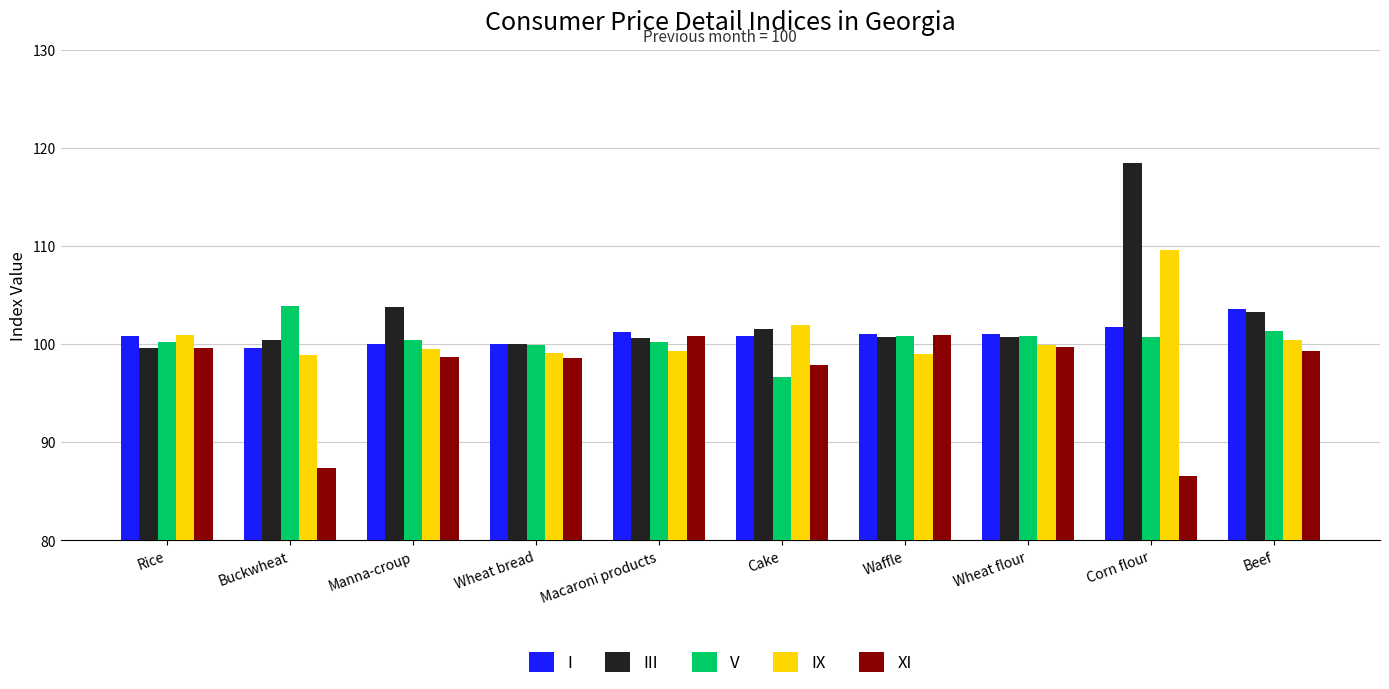

Count the number of data series in this chart.

5